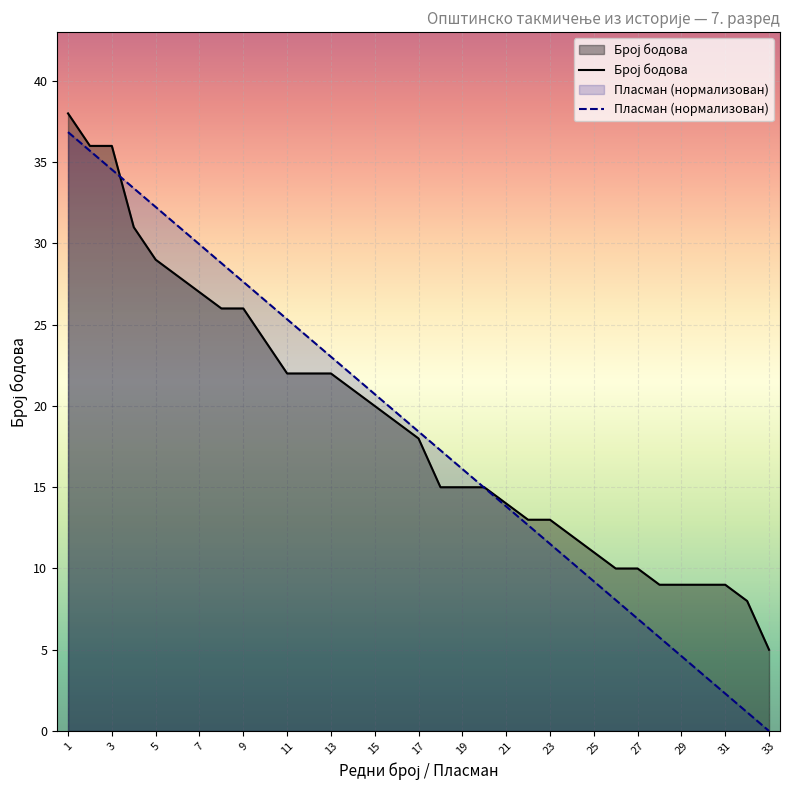

Reading left to right, extract all data points from this chart.

Број бодова: 38.0	36.0	36.0	31.0	29.0	28.0	27.0	26.0	26.0	24.0	22.0	22.0	22.0	21.0	20.0	19.0	18.0	15.0	15.0	15.0	14.0	13.0	13.0	12.0	11.0	10.0	10.0	9.0	9.0	9.0	9.0	8.0	5.0
Пласман (нормализован): 36.8	35.7	34.5	33.4	32.2	31.1	29.9	28.8	27.6	26.5	25.3	24.2	23.0	21.9	20.7	19.6	18.4	17.3	16.1	15.0	13.8	12.7	11.5	10.4	9.2	8.1	6.9	5.8	4.6	3.5	2.3	1.2	0.0